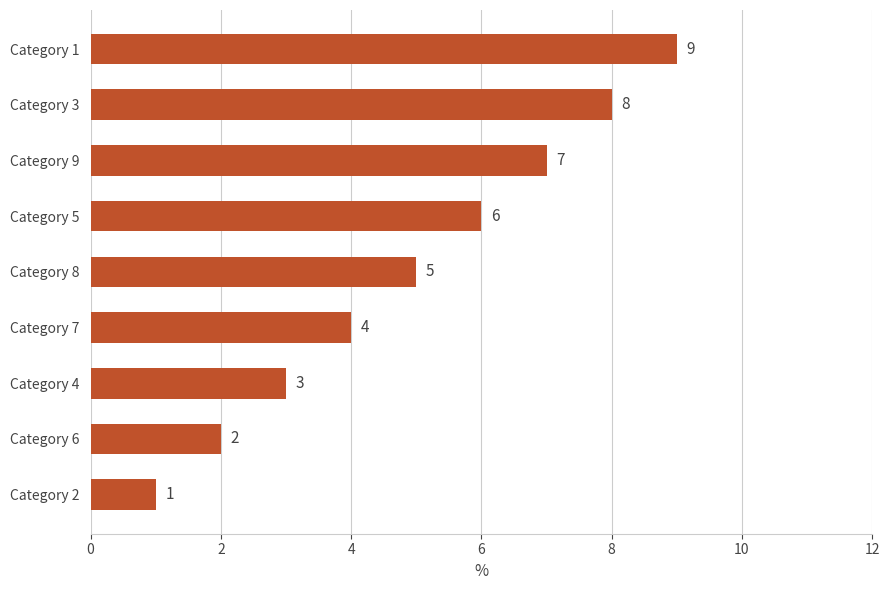

Where is the data nearest to the value 5?

Category 8